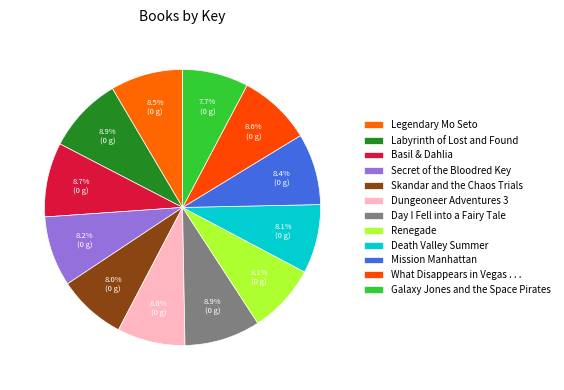

True or false: What Disappears in Vegas . . . accounts for 23% of the total.

False